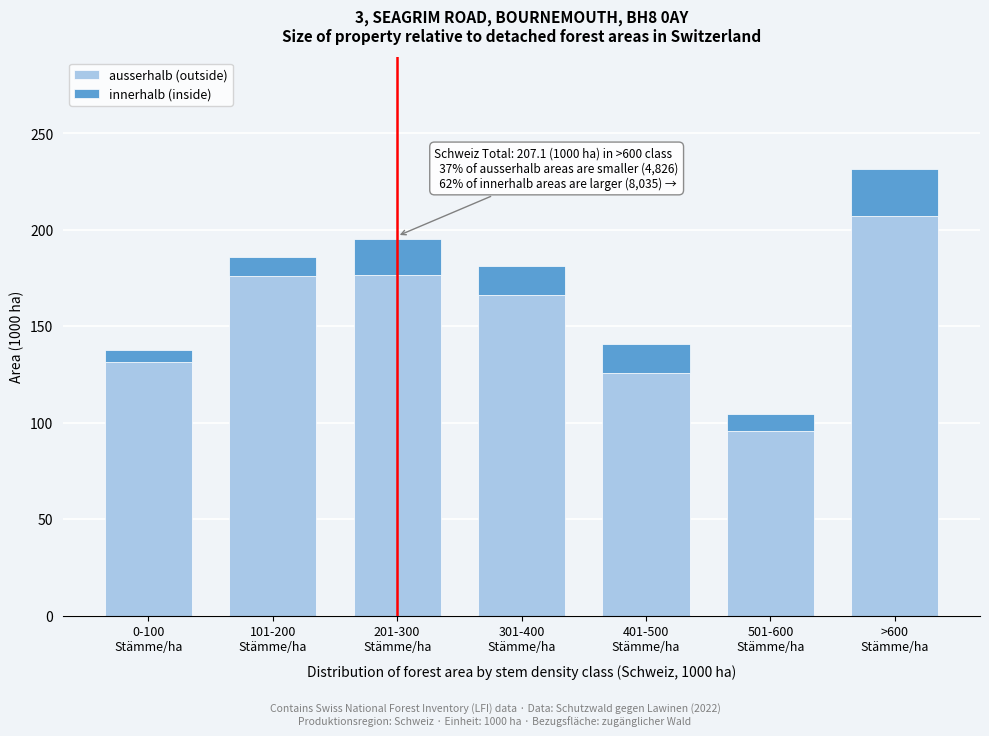

What is the sum of all ausserhalb (outside) values?

1077.9